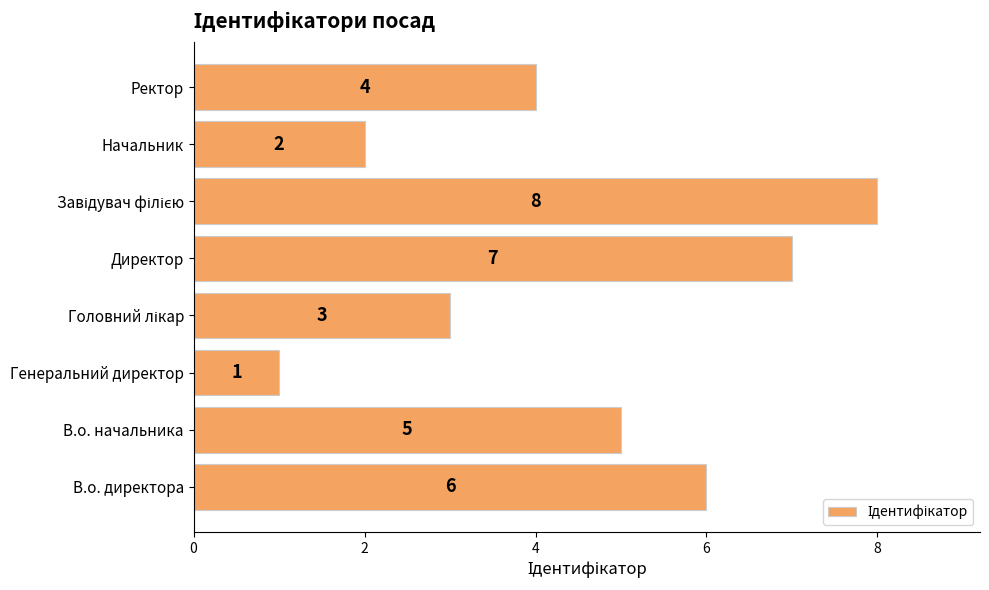

How many values are between 3 and 7?

5